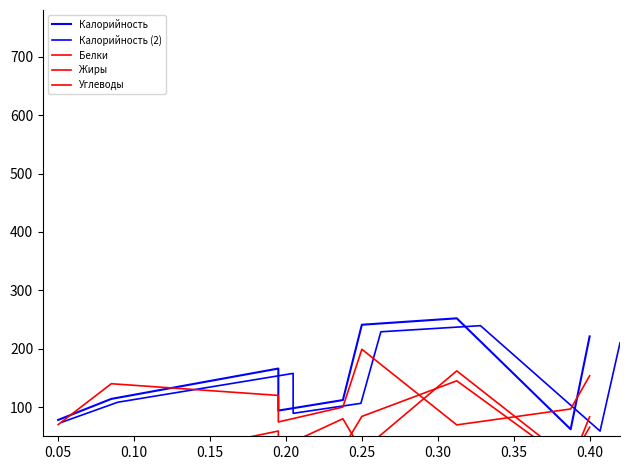

List the series in order of their peak value, lowest first.

Жиры, Белки, Углеводы, Калорийность (2), Калорийность